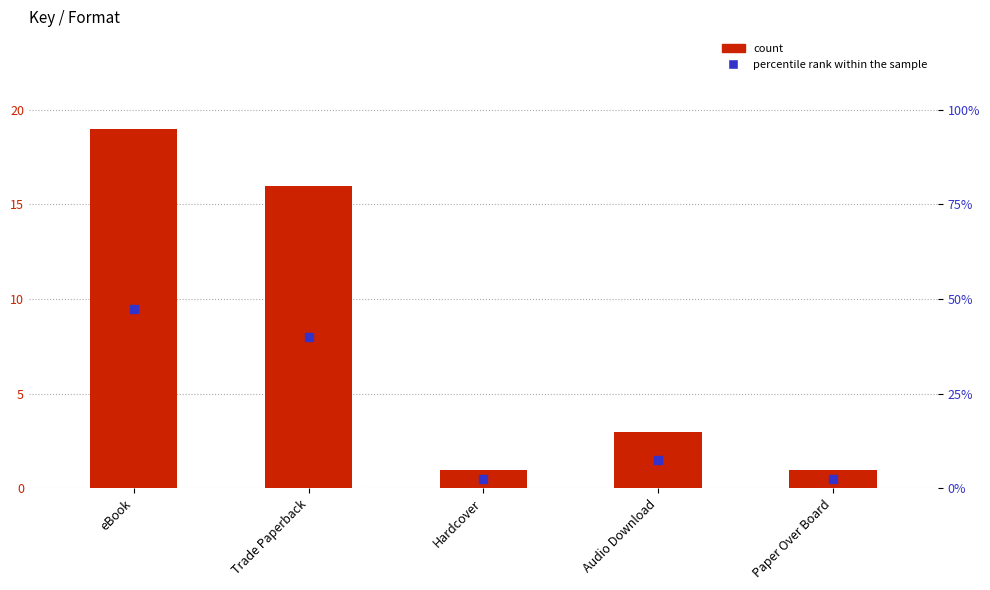

What is the total value across all series at Audio Download?

10.5